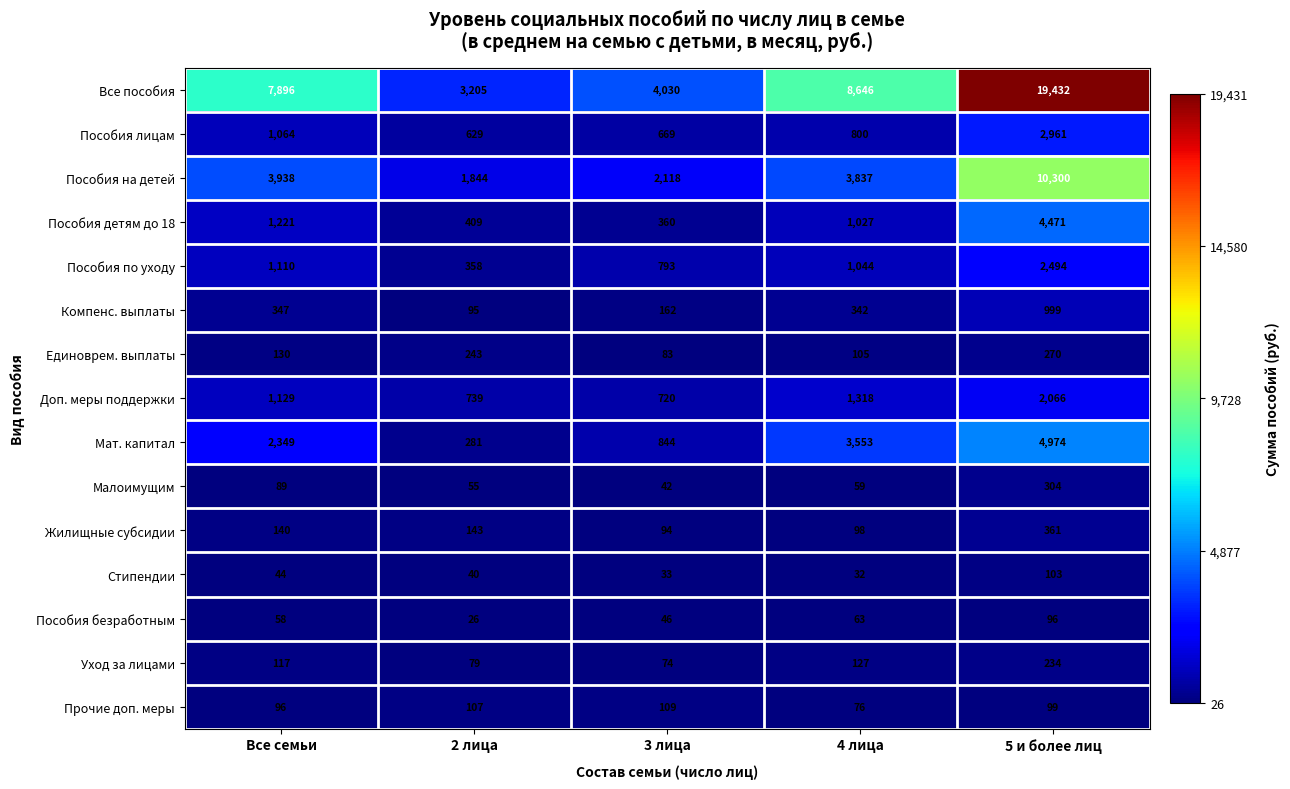

The value of Уход за лицами at 2 лица is 43. True or false?

False